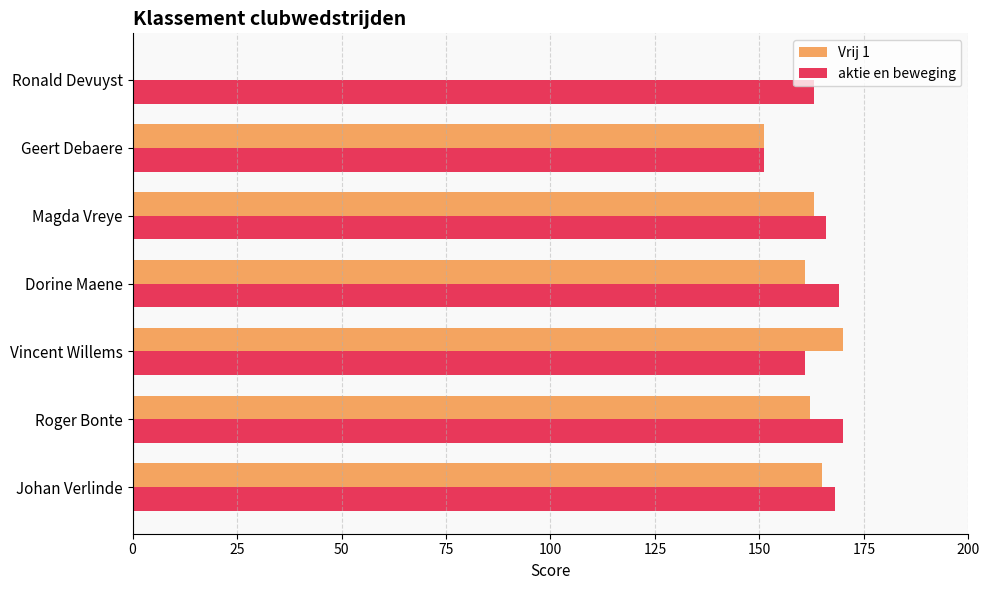

What is the sum of all aktie en beweging values?

1148